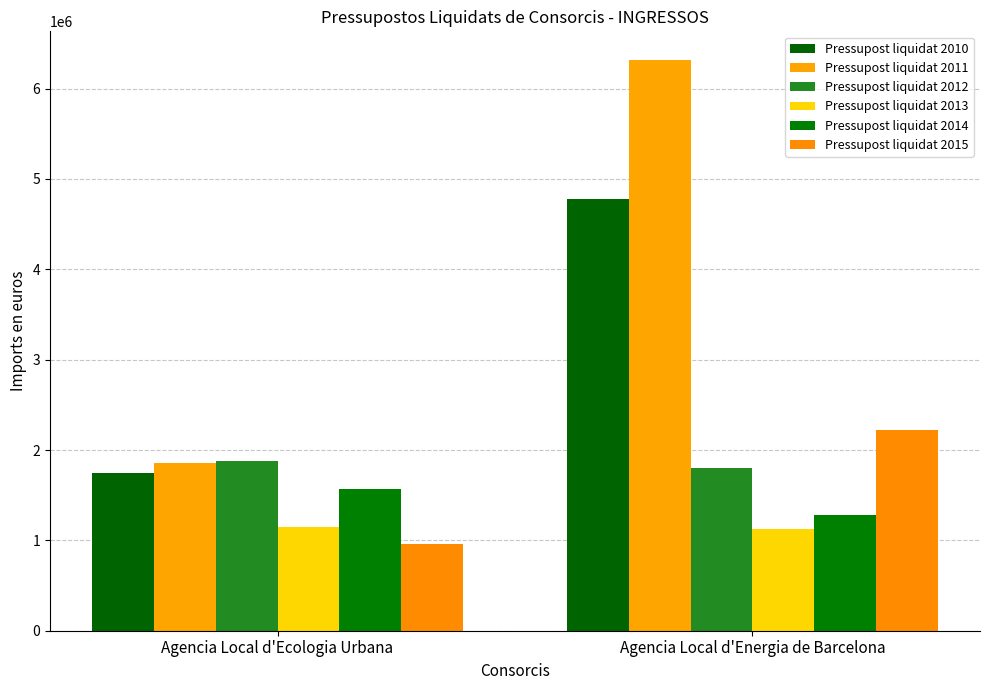

What position from the right is Agencia Local d'Ecologia Urbana?

2